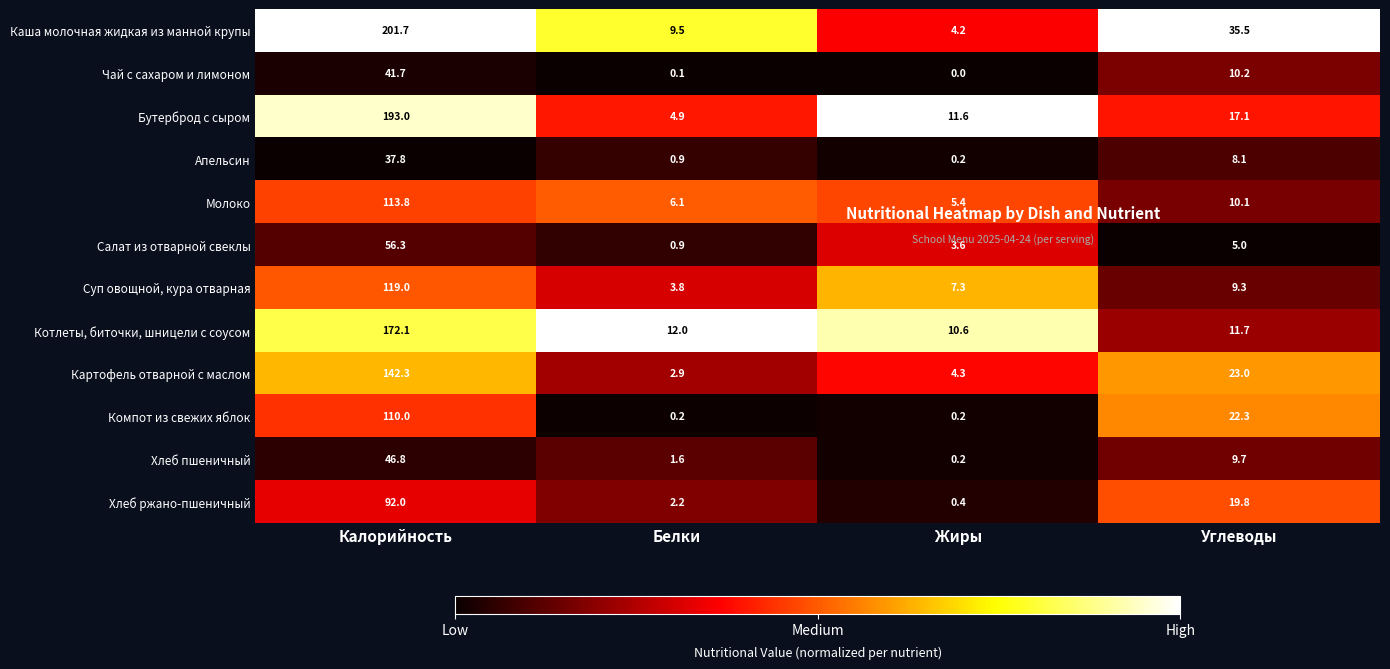

At which category is the sum across all series the highest?

Калорийность